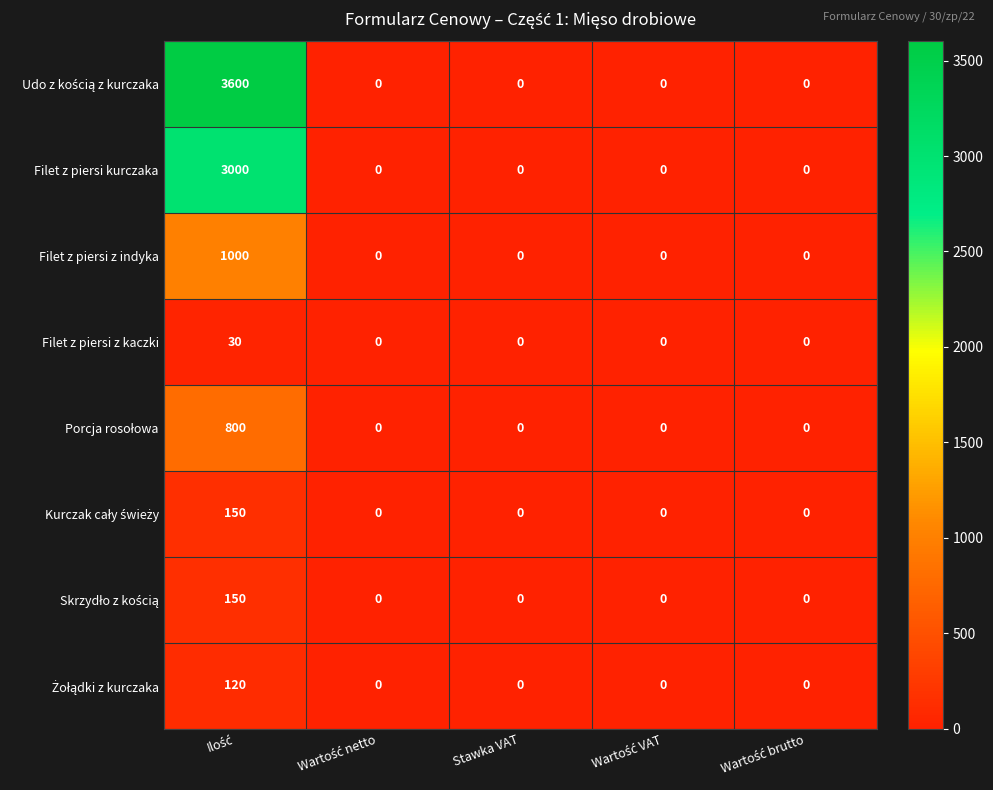

What is the maximum value for Filet z piersi kurczaka?

3000